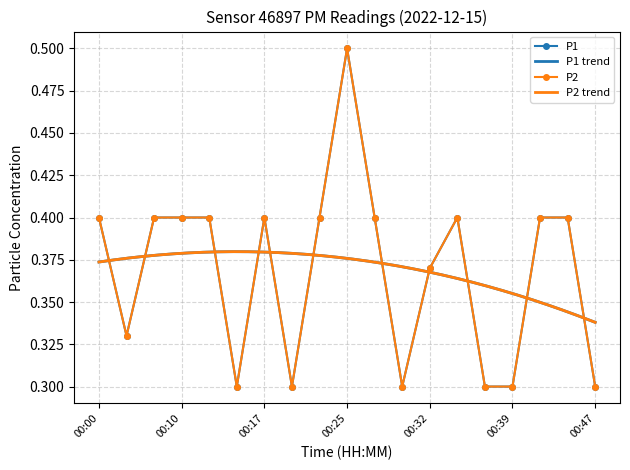

How many interior local valleys does the P1 series have?

4